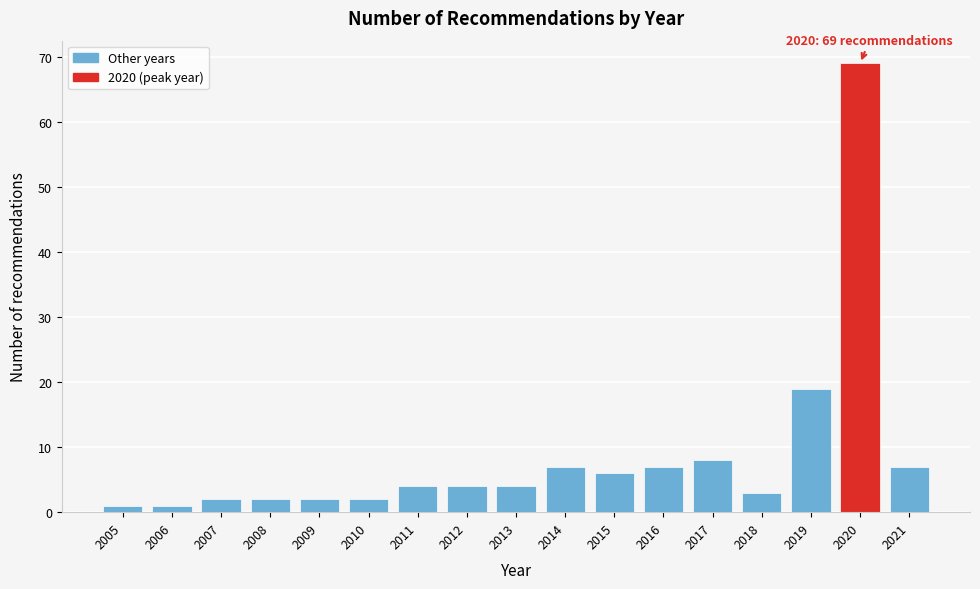

Reading left to right, extract all data points from this chart.

2005=1	2006=1	2007=2	2008=2	2009=2	2010=2	2011=4	2012=4	2013=4	2014=7	2015=6	2016=7	2017=8	2018=3	2019=19	2020=69	2021=7